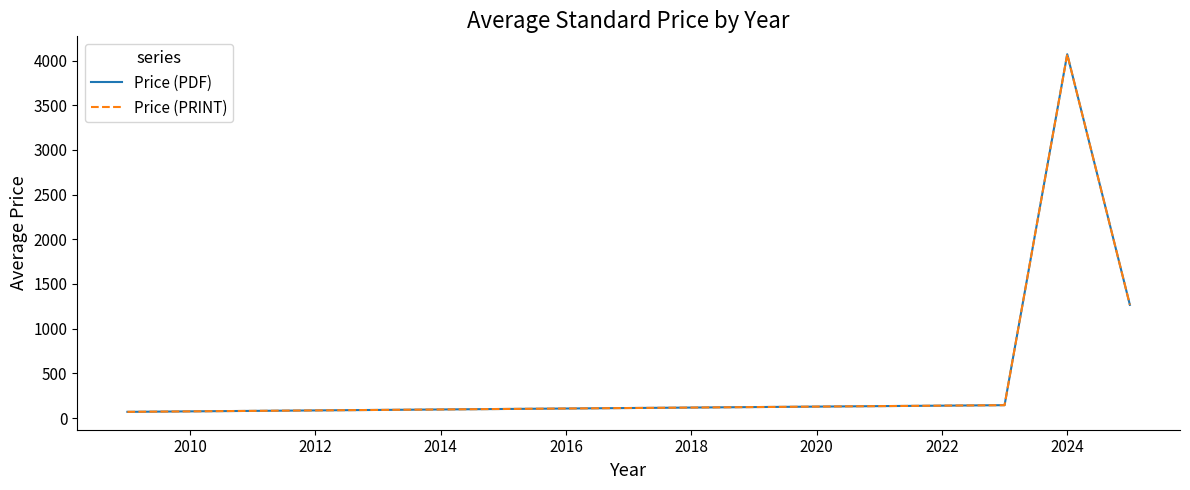

True or false: Price (PDF) and Price (PRINT) cross at least once.

False